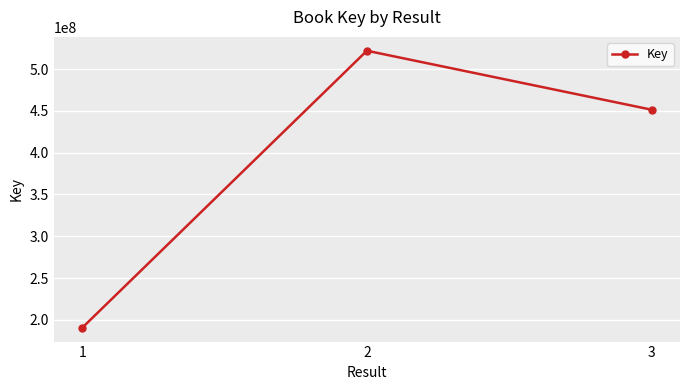

Reading left to right, list all the values displayed in this chart.

190582514	521944513	451424586